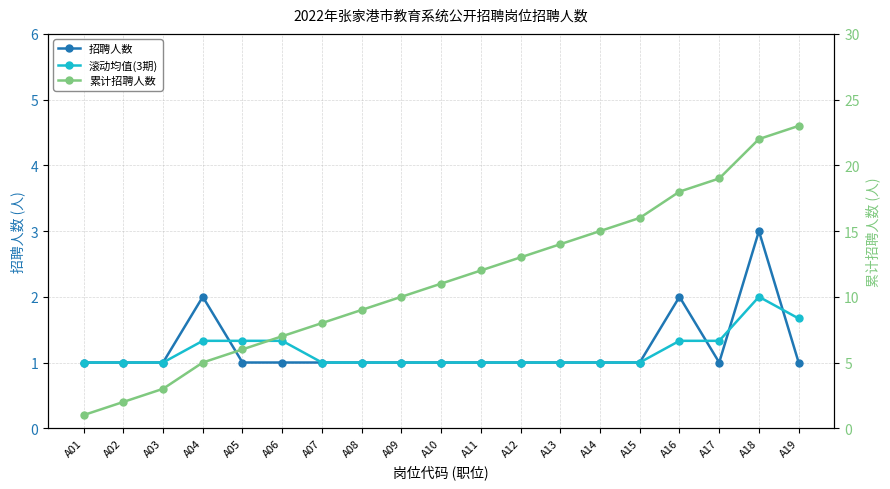

How many distinct data groups are displayed?

3